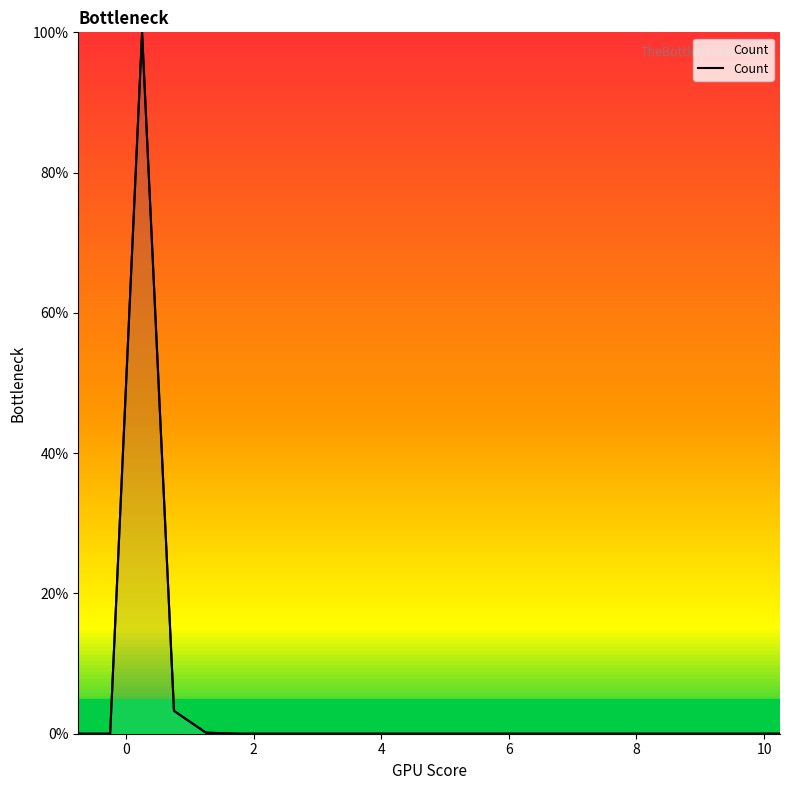

What is the average value?

4.5